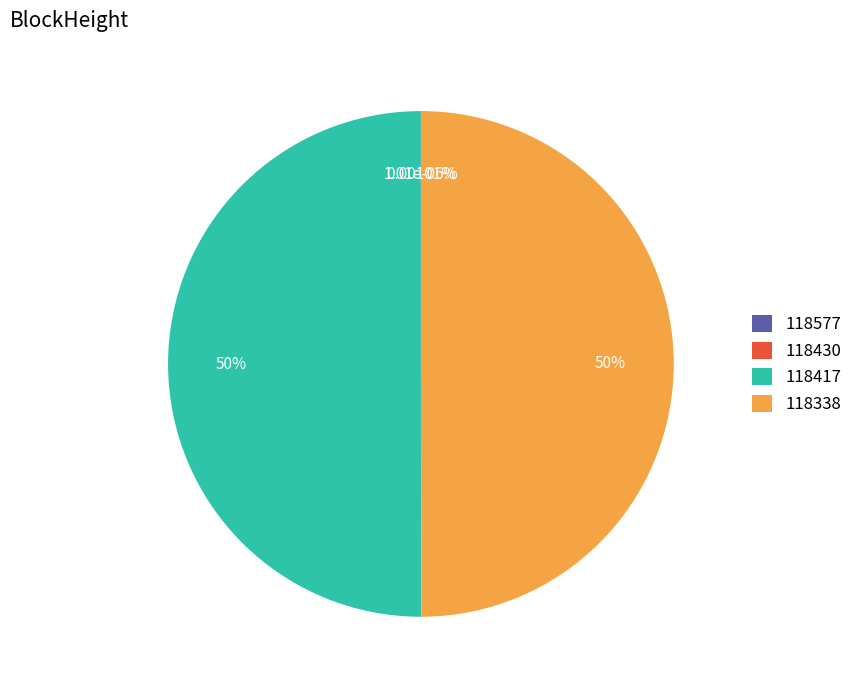

What is the majority slice?

118417